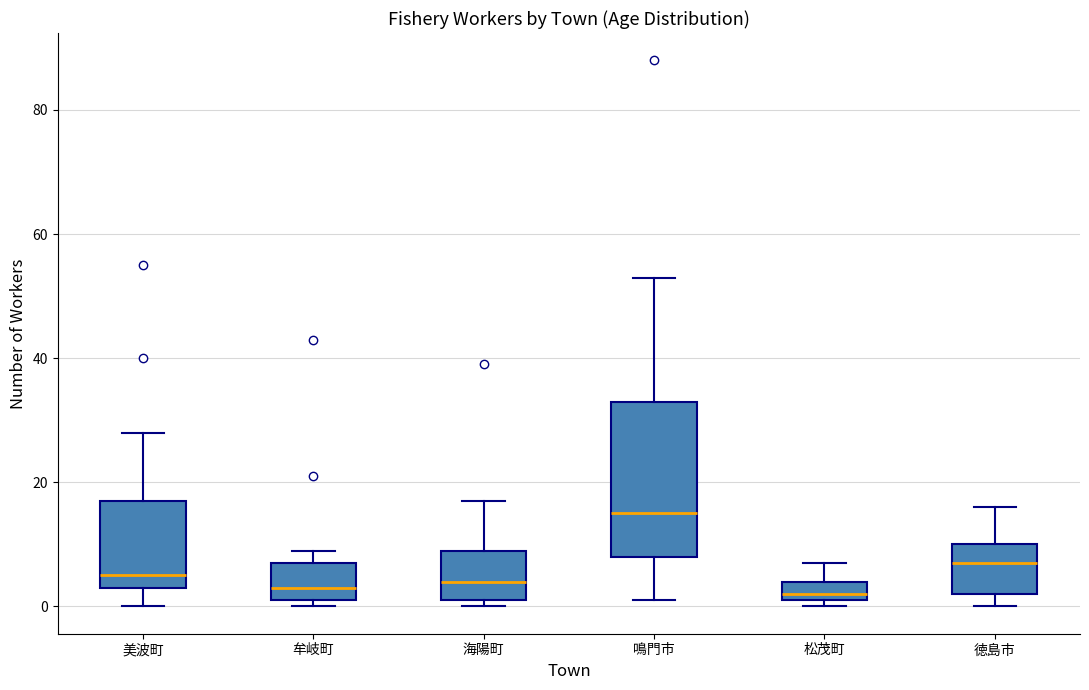

Reading left to right, transcribe this box plot: for each box, give where its median line is, the range the box spans, and where its two whiskers end, as read against the y-axis. The values are not printed on the chart, so give them approximately, as read against the axis.

美波町: median 6, box 4 to 18, whiskers 0 to 28
牟岐町: median 4, box 2 to 8, whiskers 0 to 10
海陽町: median 4, box 2 to 10, whiskers 0 to 18
鳴門市: median 16, box 8 to 34, whiskers 2 to 54
松茂町: median 2 (just above the box's lower edge), box 2 to 4, whiskers 0 to 8
徳島市: median 8, box 2 to 10, whiskers 0 to 16